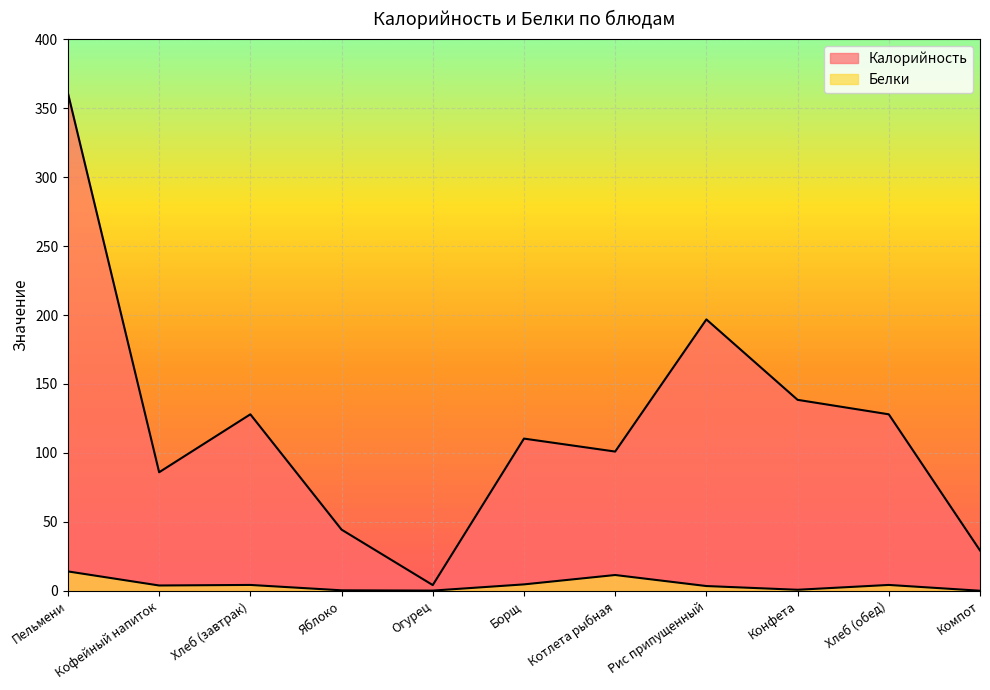

At which label is Белки closest to 7?

Борщ